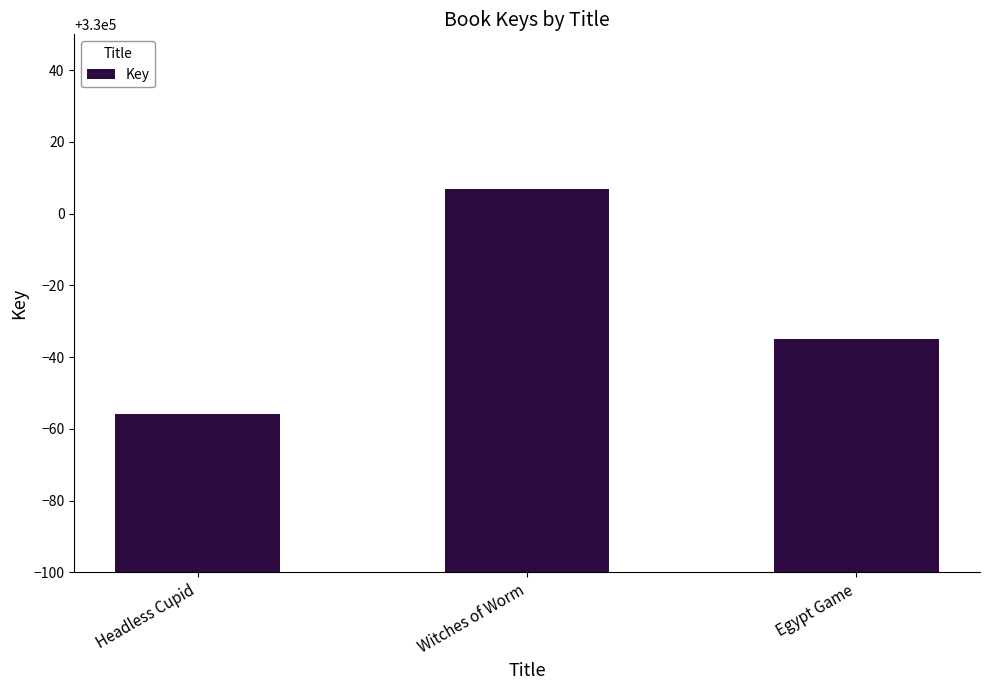

Reading left to right, extract all data points from this chart.

Headless Cupid=329944	Witches of Worm=330007	Egypt Game=329965